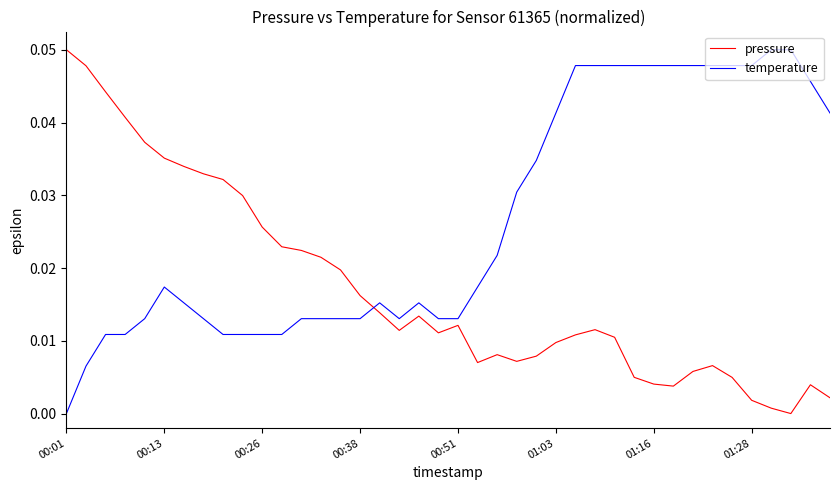

How many intersections are there between pressure and temperature?

1